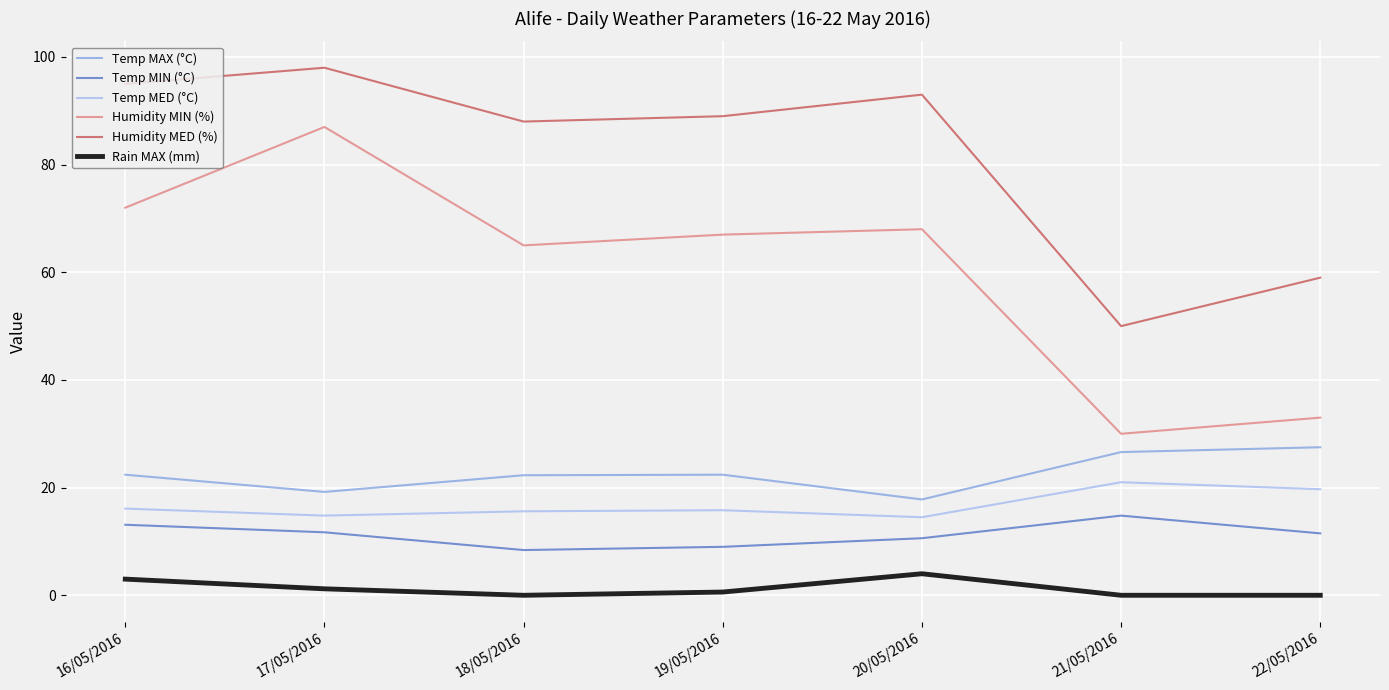

Which series changed the most between 17/05/2016 and 22/05/2016?

Humidity MIN (%)